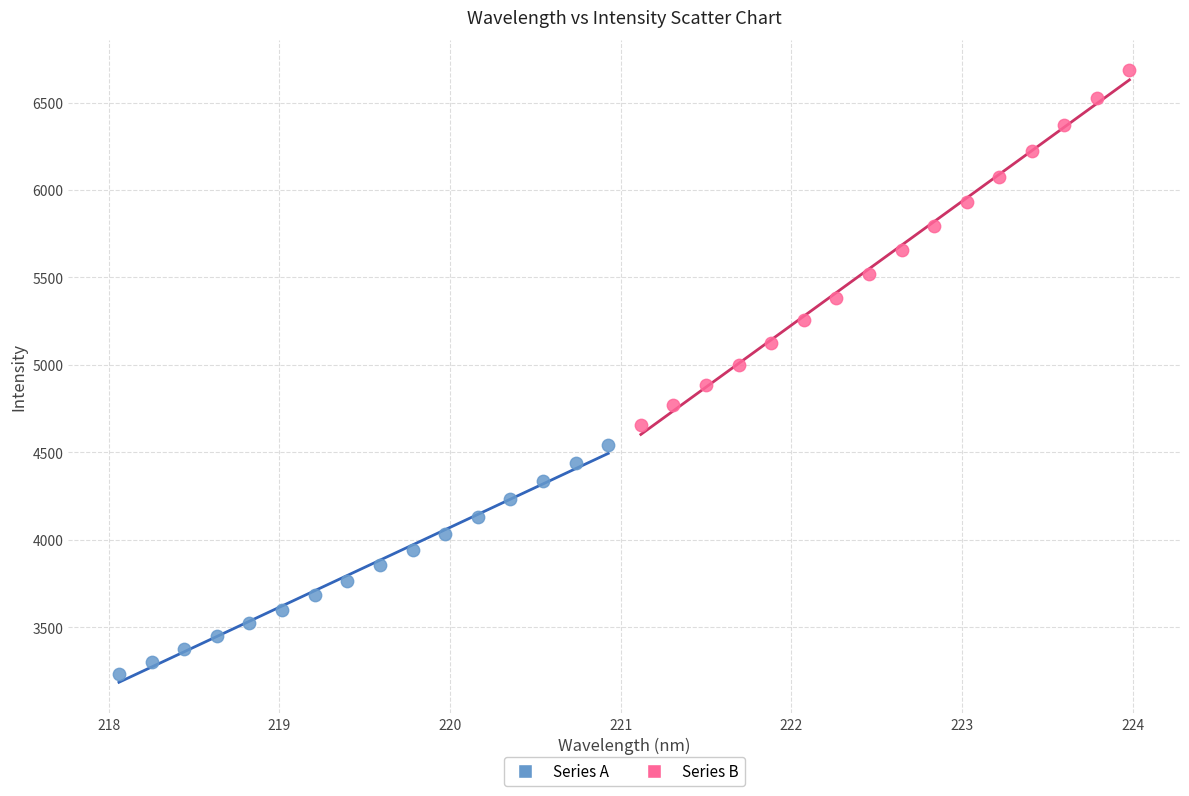

Which series has the largest Y range (max minus min)?

Series B